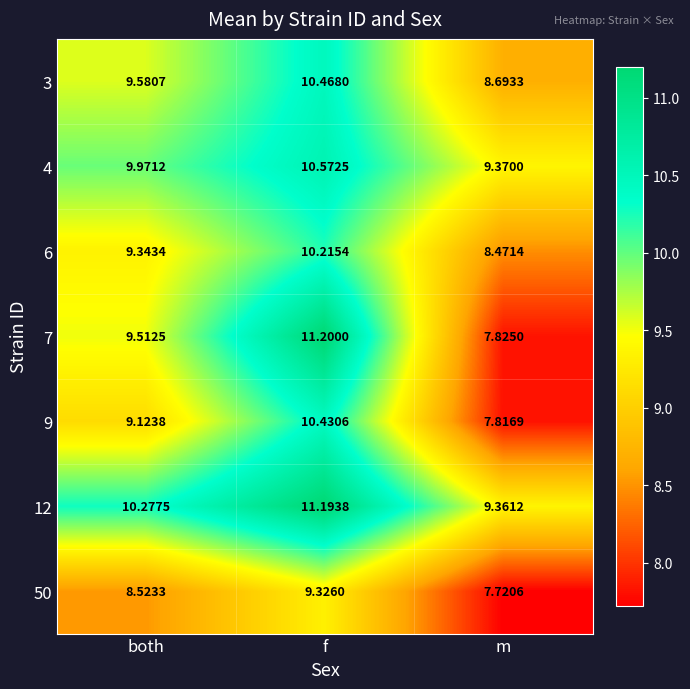

Which category has the highest value across all series?

f